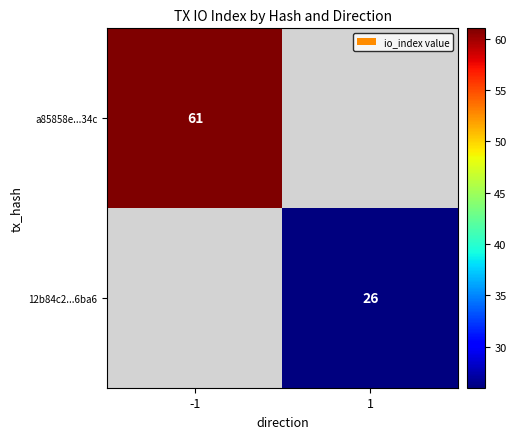

The a85858e...34c series shows 61 at -1. True or false?

True